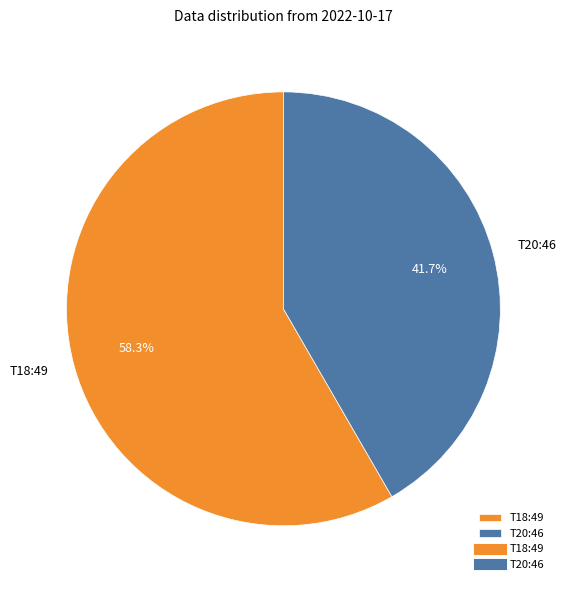

Combined, do T20:46 and T18:49 account for over 50%?

Yes